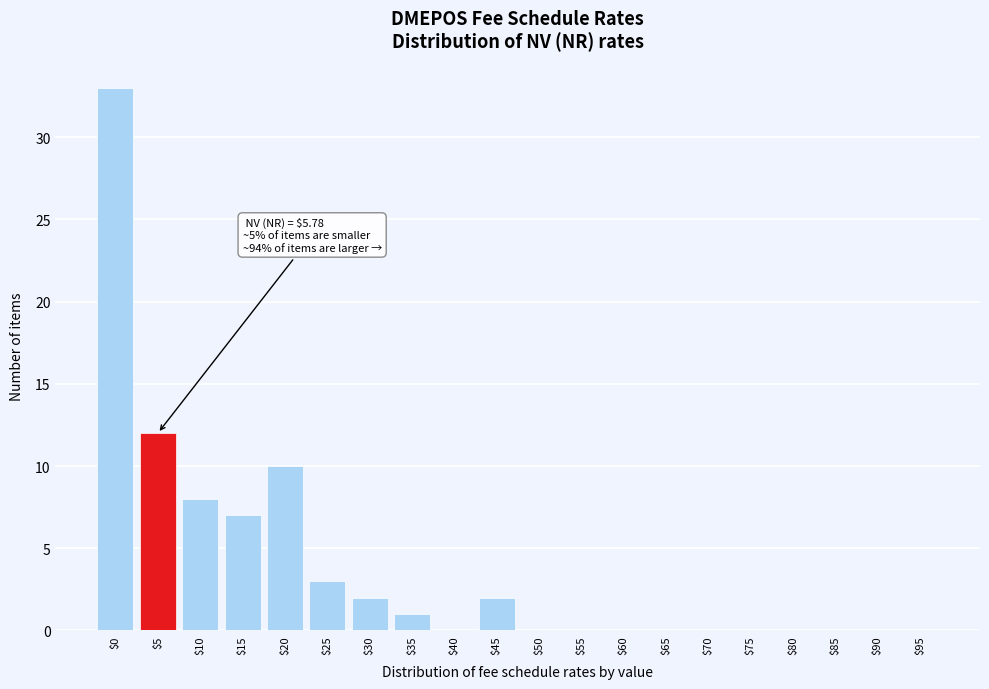

The chart shows a value of 17 at $60. True or false?

False